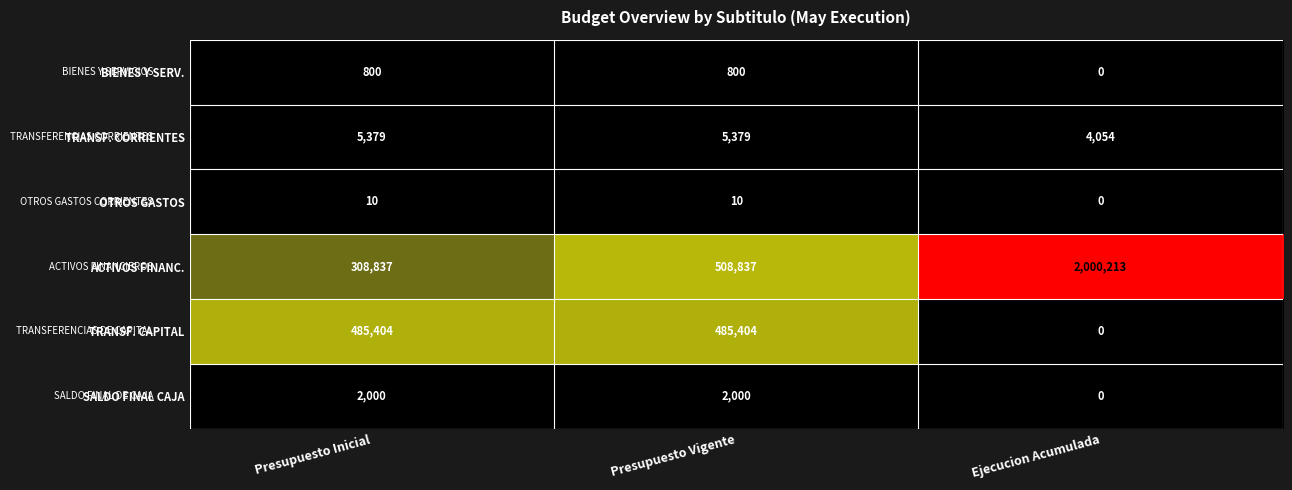

Reading left to right, extract all data points from this chart.

BIENES Y SERV.: 800	800	0
TRANSF. CORRIENTES: 5379	5379	4054
OTROS GASTOS: 10	10	0
ACTIVOS FINANC.: 308837	508837	2000213
TRANSF. CAPITAL: 485404	485404	0
SALDO FINAL CAJA: 2000	2000	0